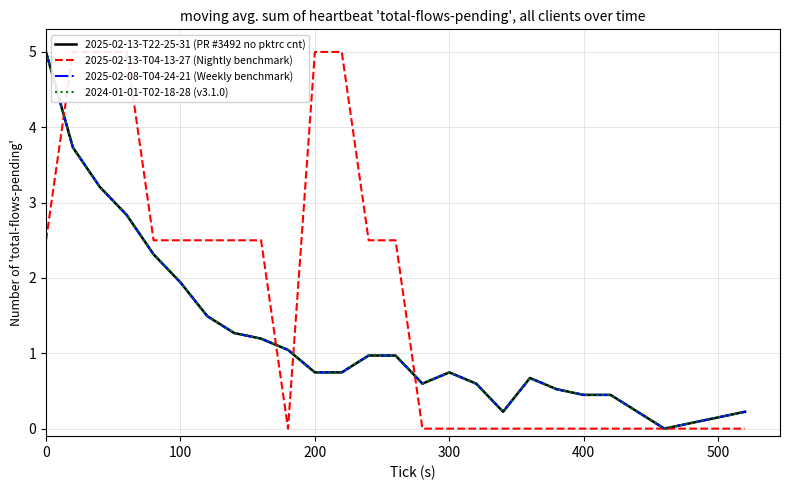

How many data points in 2025-02-13-T04-13-27 (Nightly benchmark) are above 0?

13